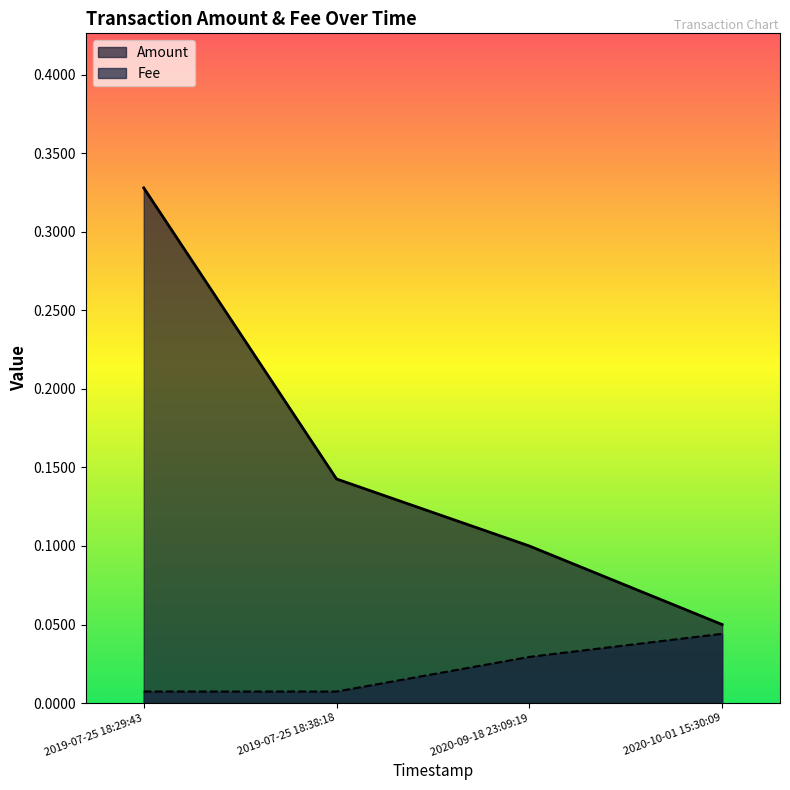

What is the sum of all Amount values?

0.6